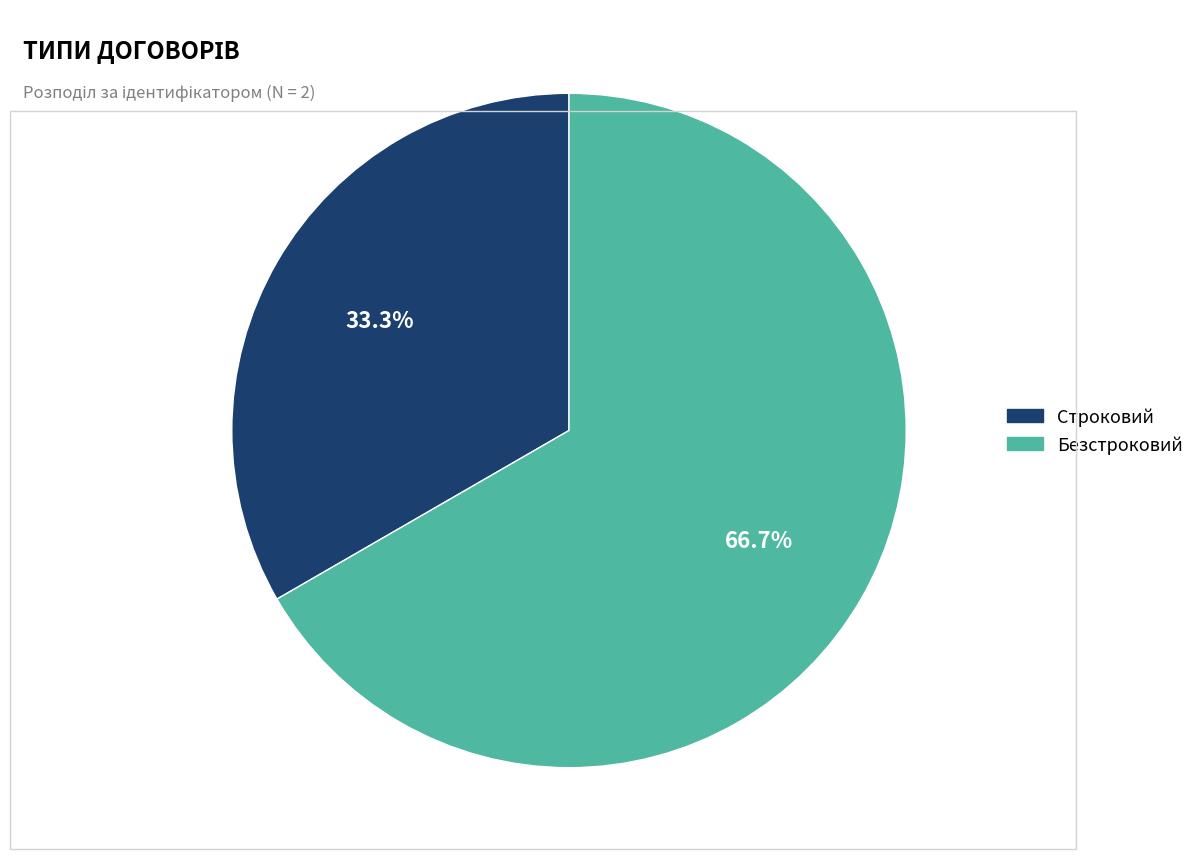

Rank the categories by value from highest to lowest.

Безстроковий, Строковий